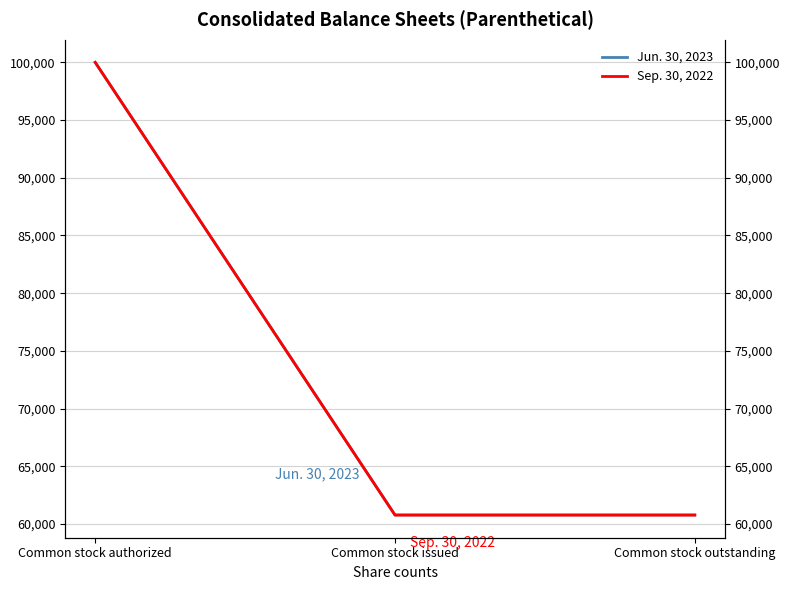

What position from the right is Common stock outstanding?

1